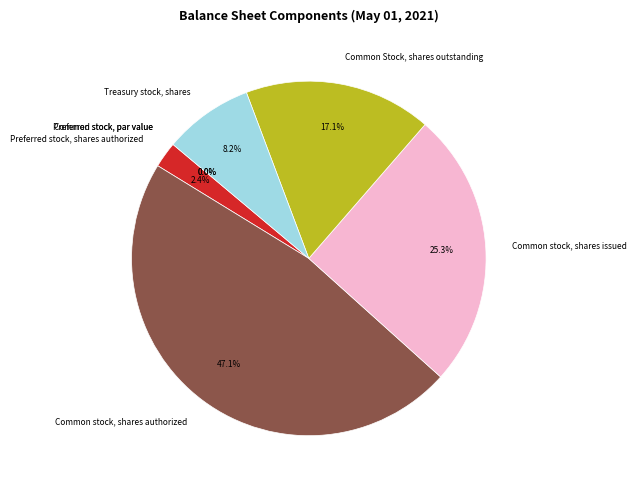

Rank the categories by value from highest to lowest.

Common stock, shares authorized, Common stock, shares issued, Common Stock, shares outstanding, Treasury stock, shares, Preferred stock, shares authorized, Preferred stock, par value, Common stock, par value, Preferred stock, shares issued, Preferred stock, shares outstanding